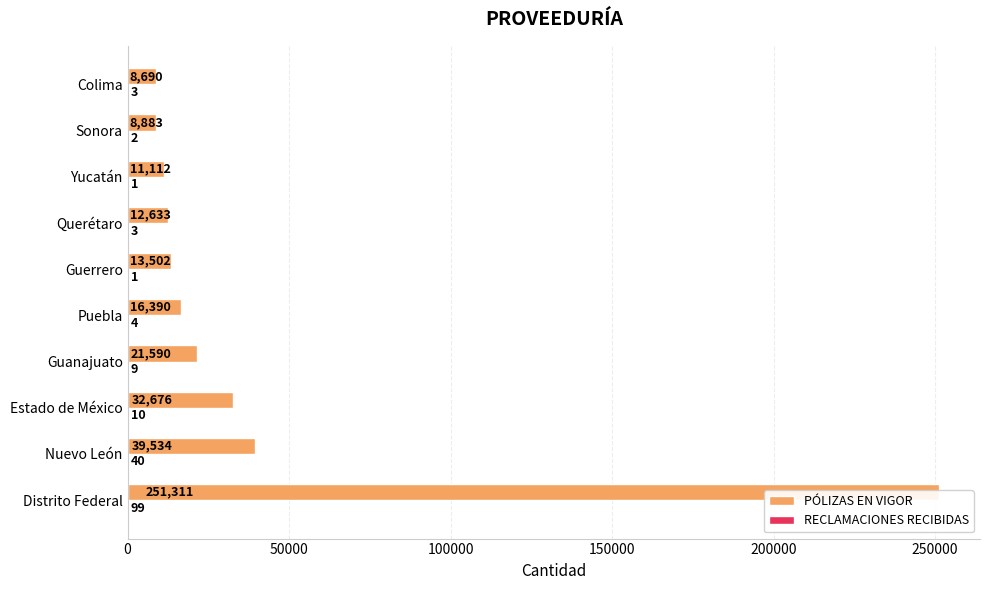

Reading right to left, extract all data points from this chart.

PÓLIZAS EN VIGOR: 8690	8883	11112	12633	13502	16390	21590	32676	39534	251311
RECLAMACIONES RECIBIDAS: 3	2	1	3	1	4	9	10	40	99